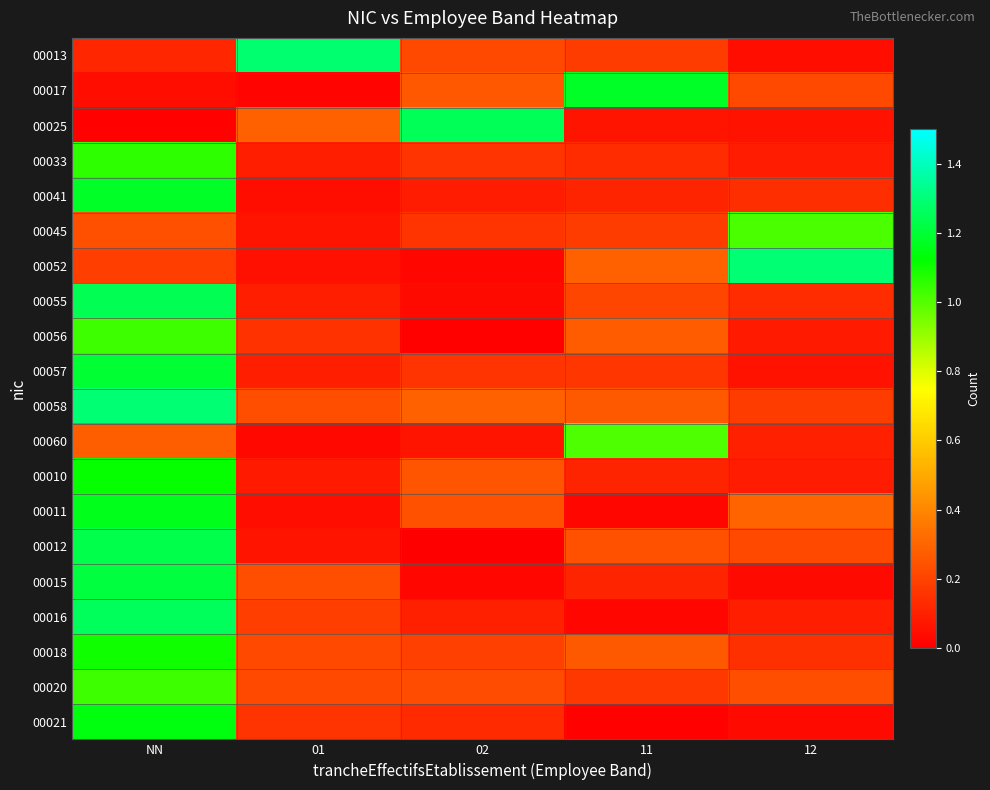

Rank the series at NN from lowest to highest value.

00025, 00017, 00013, 00052, 00045, 00060, 00020, 00056, 00033, 00018, 00010, 00021, 00011, 00041, 00057, 00015, 00012, 00055, 00016, 00058